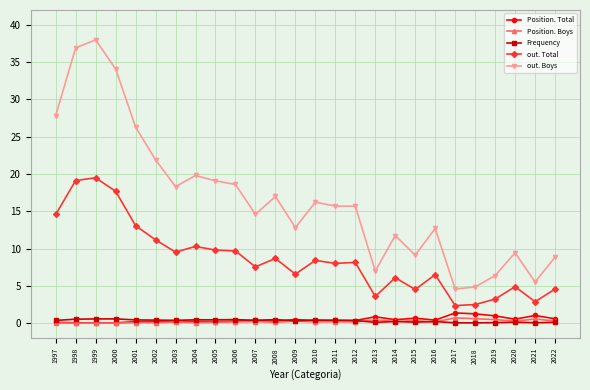

Is it true that Frequency equals 0.1 at 2015?

True